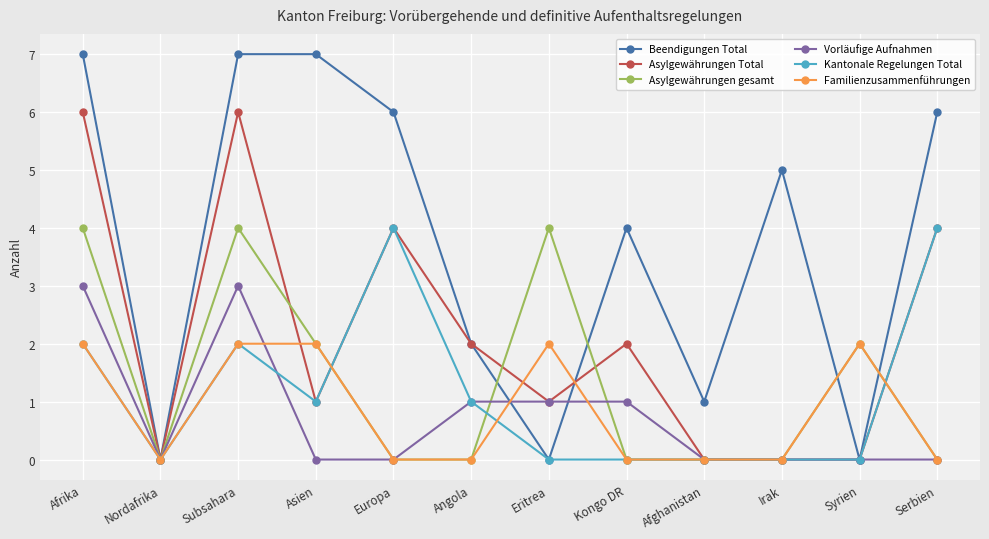

What is the maximum value for Familienzusammenführungen?

2